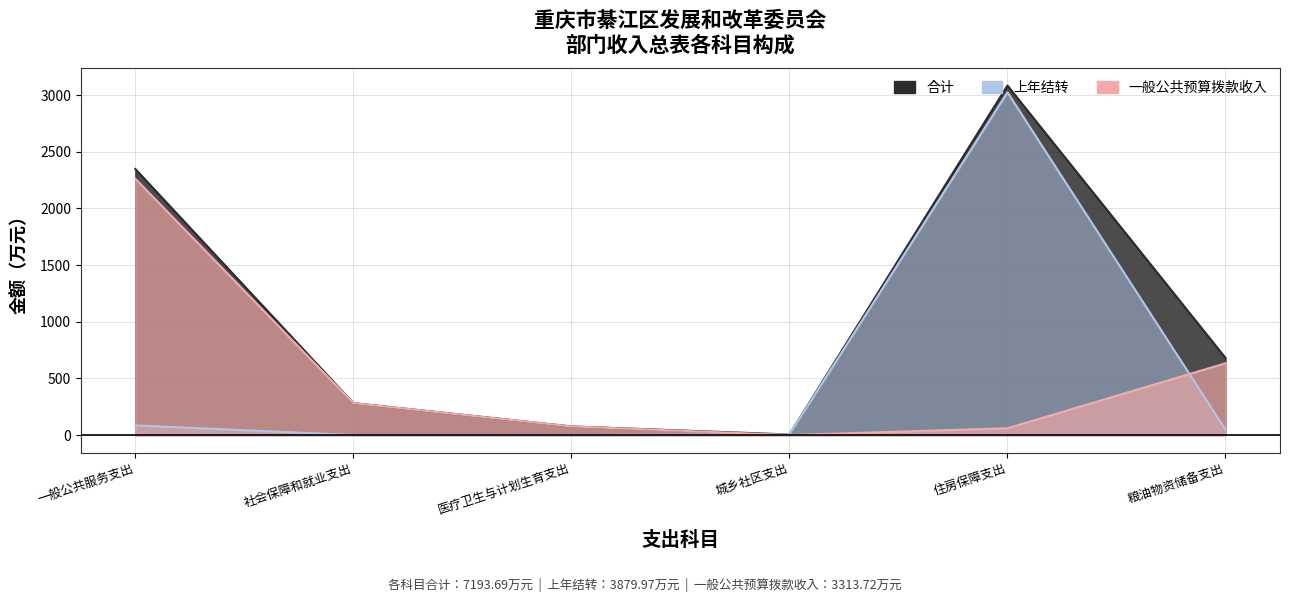

Reading left to right, list all the values displayed in this chart.

合计: 一般公共服务支出=2347.8	社会保障和就业支出=281.8	医疗卫生与计划生育支出=76.2	城乡社区支出=5.0	住房保障支出=3084.3	粮油物资储备支出=680.5
上年结转: 一般公共服务支出=85.7	社会保障和就业支出=0.0	医疗卫生与计划生育支出=0.0	城乡社区支出=5.0	住房保障支出=3024.3	粮油物资储备支出=47.0
一般公共预算拨款收入: 一般公共服务支出=2262.1	社会保障和就业支出=281.8	医疗卫生与计划生育支出=76.2	城乡社区支出=0.0	住房保障支出=60.0	粮油物资储备支出=633.5